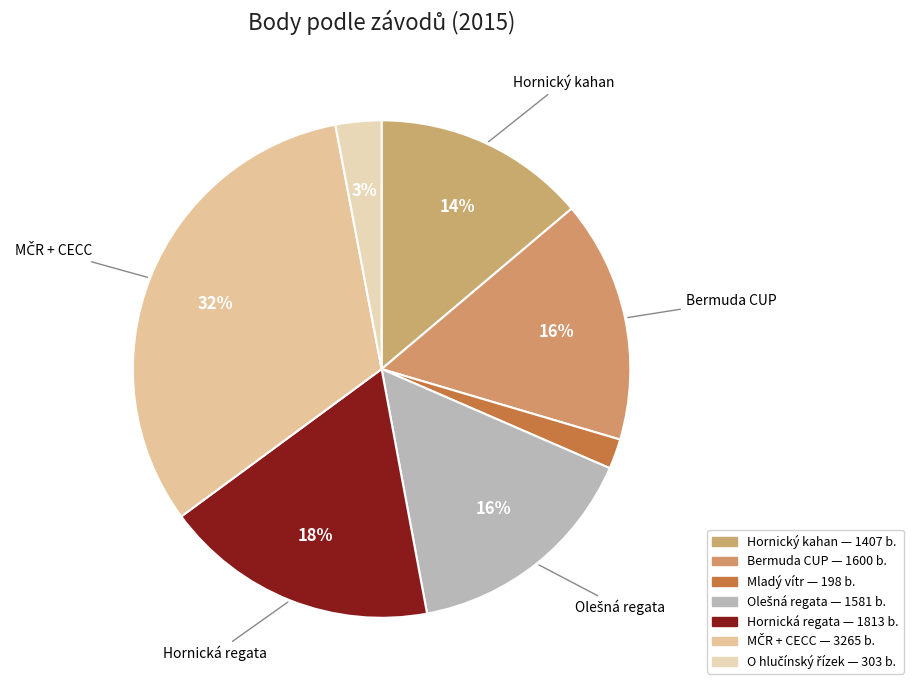

To the nearest percent, what is the difference between the largest and smallest slice percentages?

30%